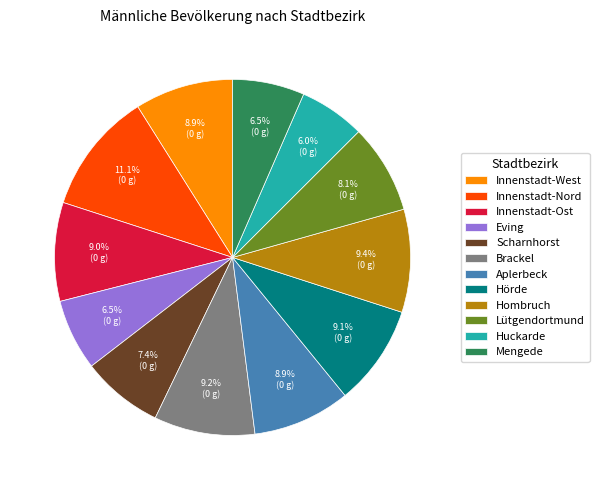

What percentage is NOT represented by Hombruch?

90.6%